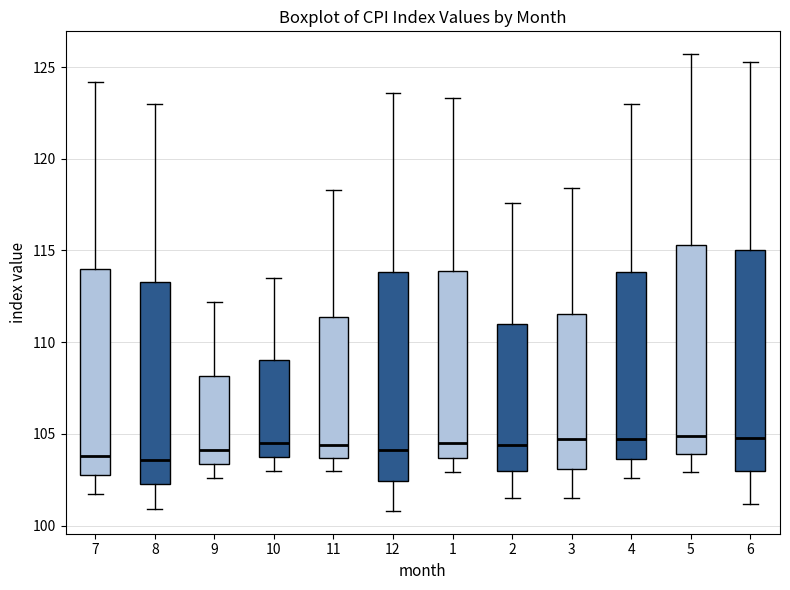

Comparing the boxes themselves (not the whiskers), which one is the tallest?

6